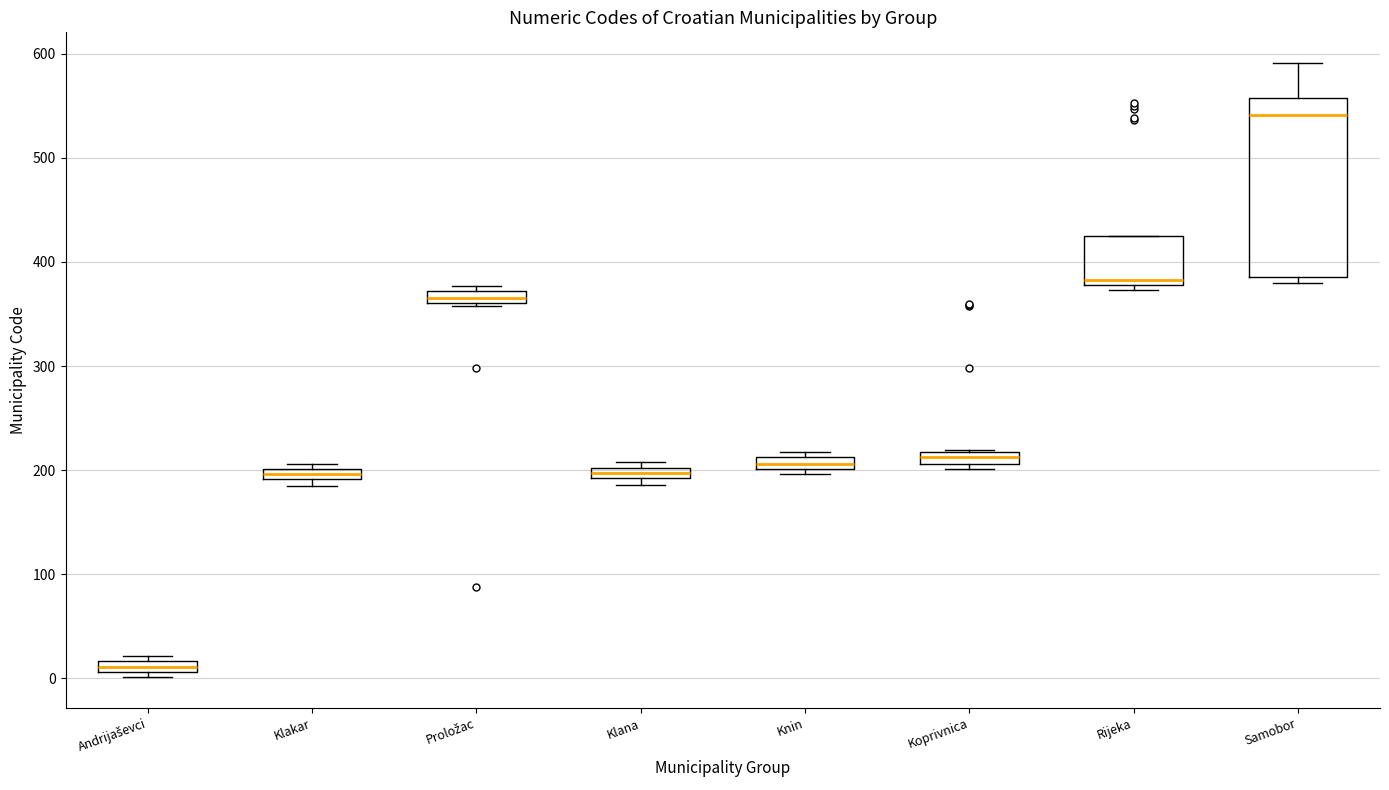

Where is the lower edge of the box for Klana on the y-axis? The values are not printed on the chart, so give them approximately, as read against the axis.

190